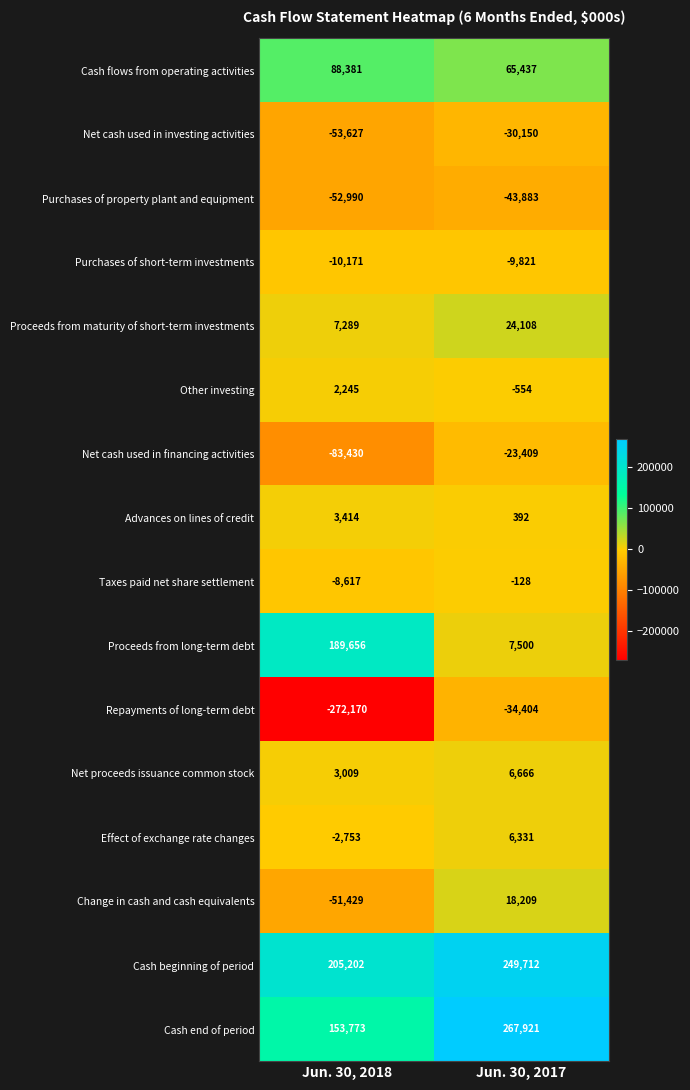

List the series in order of their peak value, highest first.

Cash end of period, Cash beginning of period, Proceeds from long-term debt, Cash flows from operating activities, Proceeds from maturity of short-term investments, Change in cash and cash equivalents, Net proceeds issuance common stock, Effect of exchange rate changes, Advances on lines of credit, Other investing, Taxes paid net share settlement, Purchases of short-term investments, Net cash used in financing activities, Net cash used in investing activities, Repayments of long-term debt, Purchases of property plant and equipment